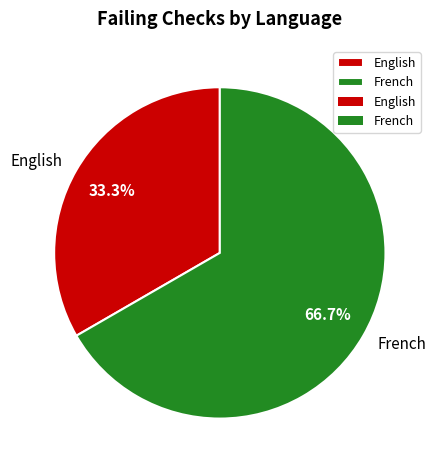

What percentage is NOT represented by English?

66.7%